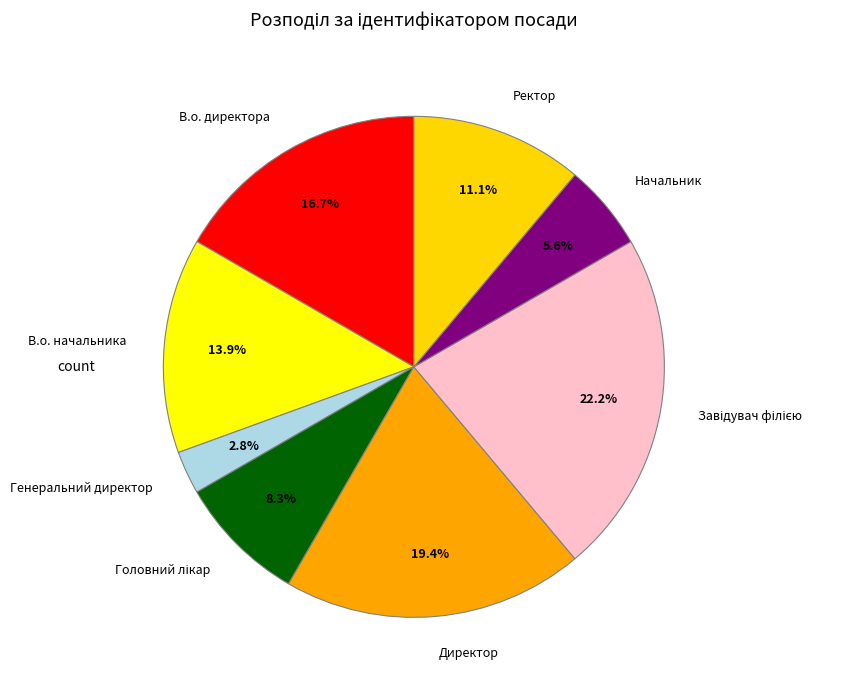

Does Директор represent more than half of the total?

No